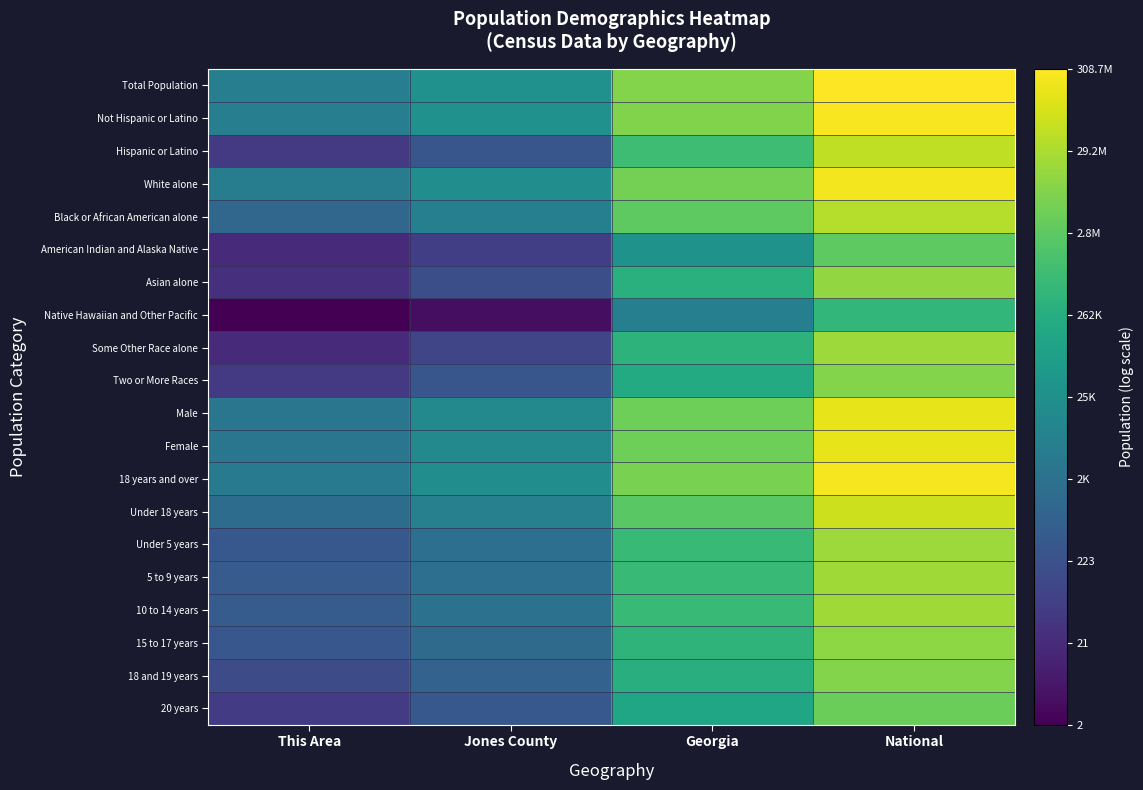

What is the minimum value shown in the chart?

0.3